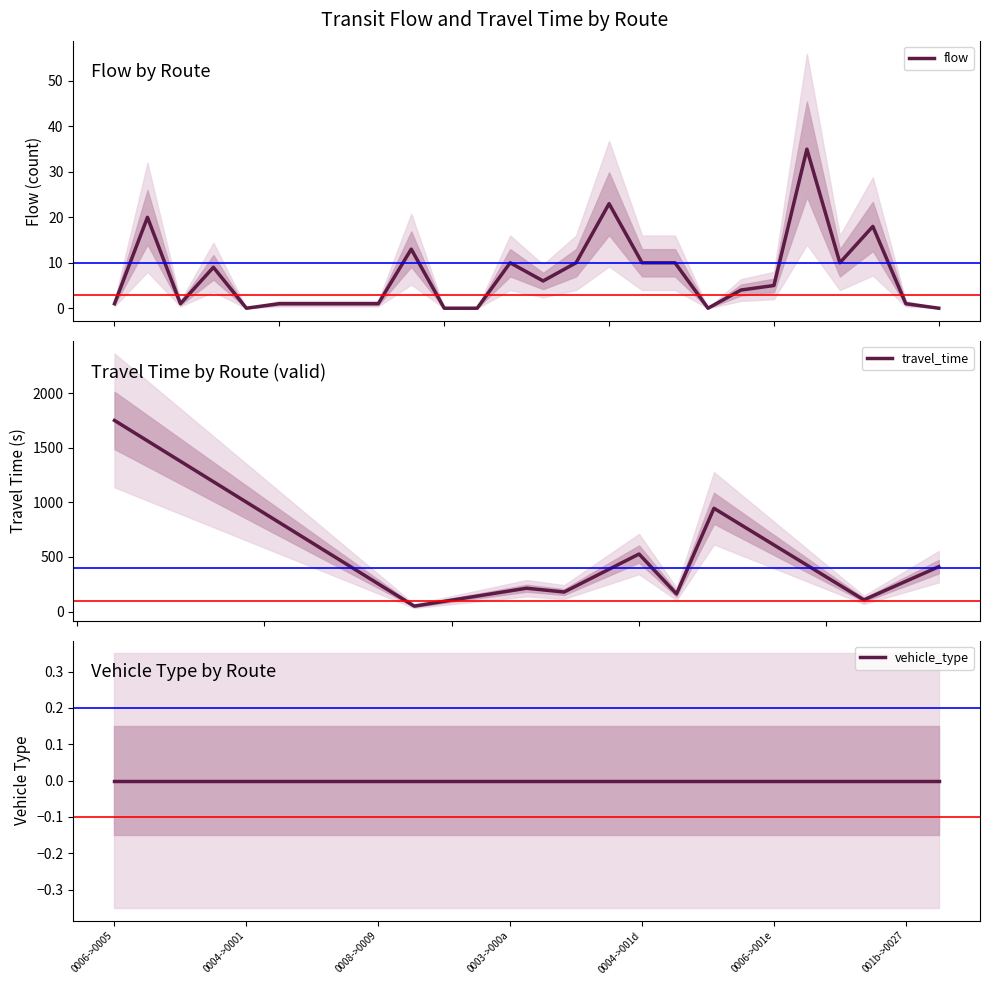

At how many categories does at least one series exceed 477?

3